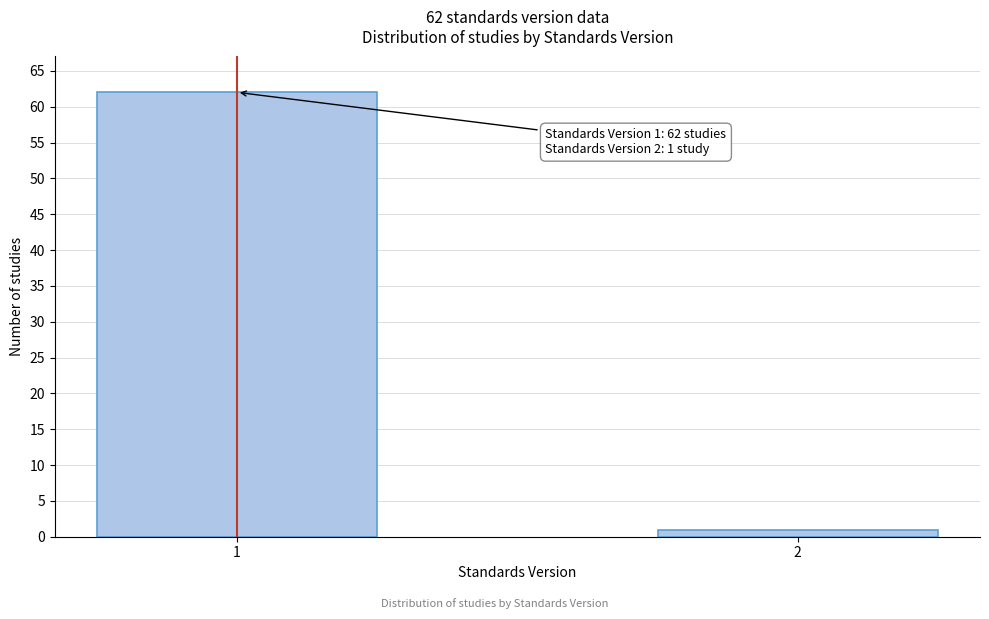

Reading left to right, what are all the values shown in this chart?

62	1